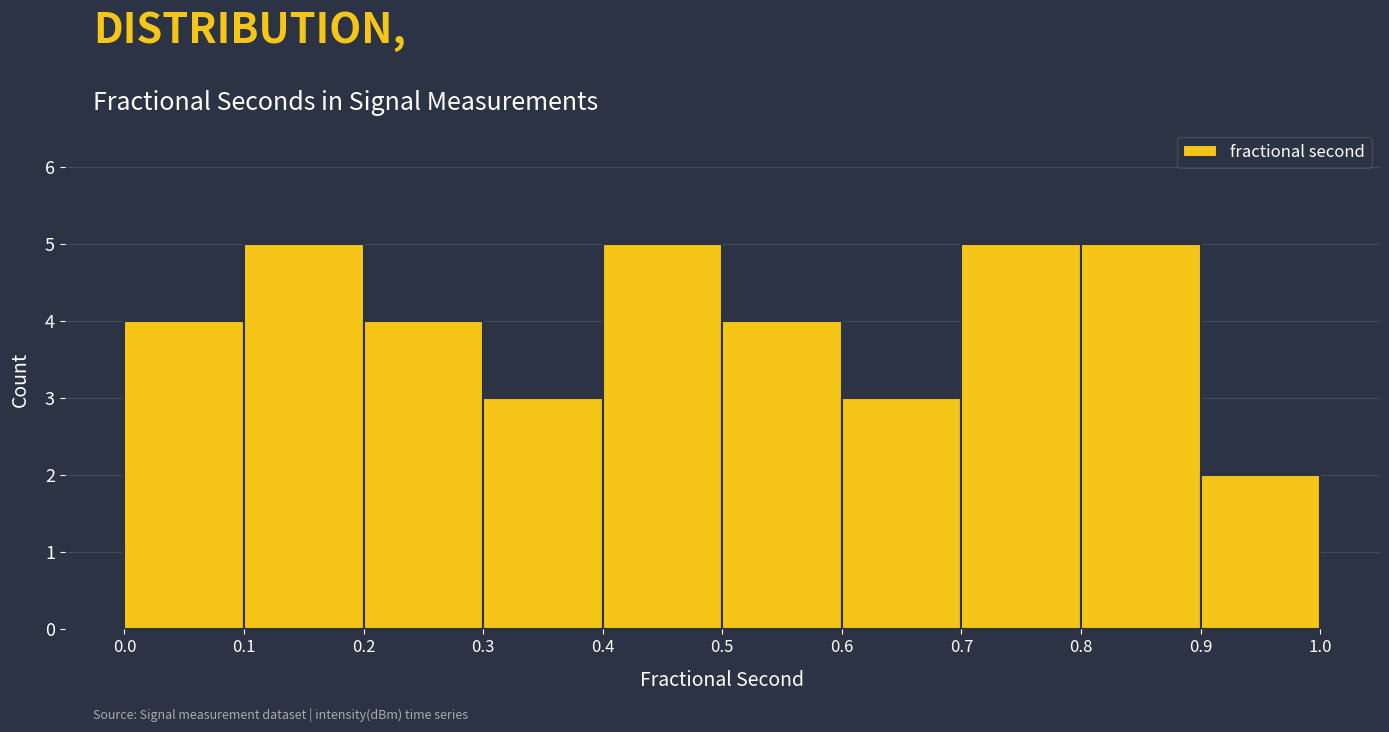

Reading left to right, transcribe this chart: for each bar, give the range it covers on the x-axis and its height. The values are not printed on the chart, so give them approximately, as read against the axis.

0.0 to 0.1: 4
0.1 to 0.2: 5
0.2 to 0.3: 4
0.3 to 0.4: 3
0.4 to 0.5: 5
0.5 to 0.6: 4
0.6 to 0.7: 3
0.7 to 0.8: 5
0.8 to 0.9: 5
0.9 to 1.0: 2